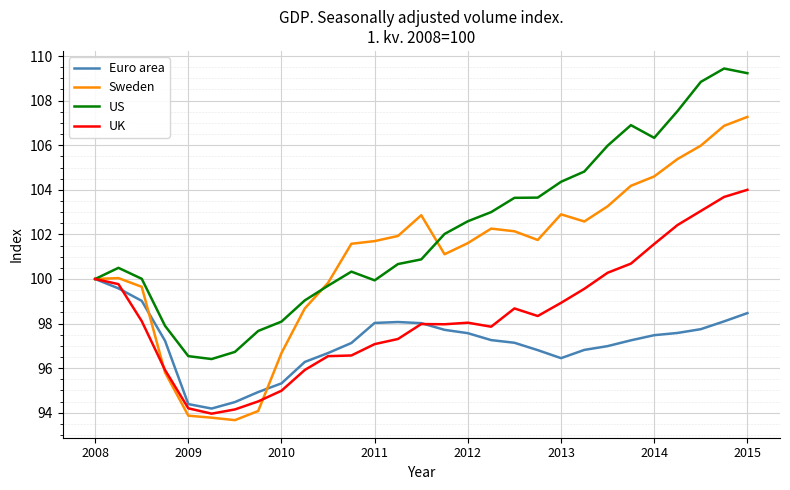

What is the greatest value displayed?

109.4